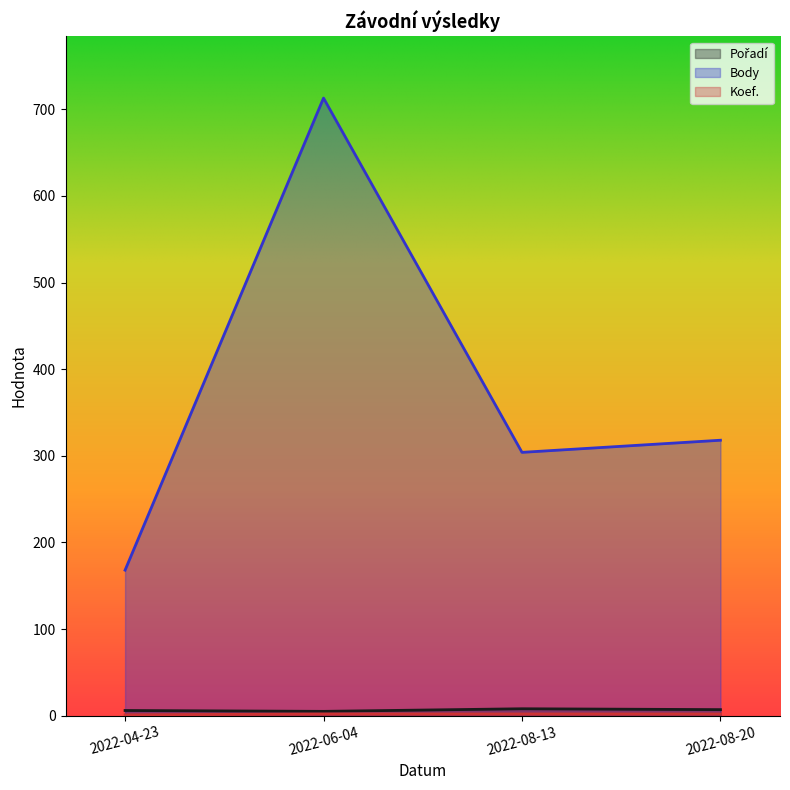

At which label is Koef. closest to 1?

2022-04-23